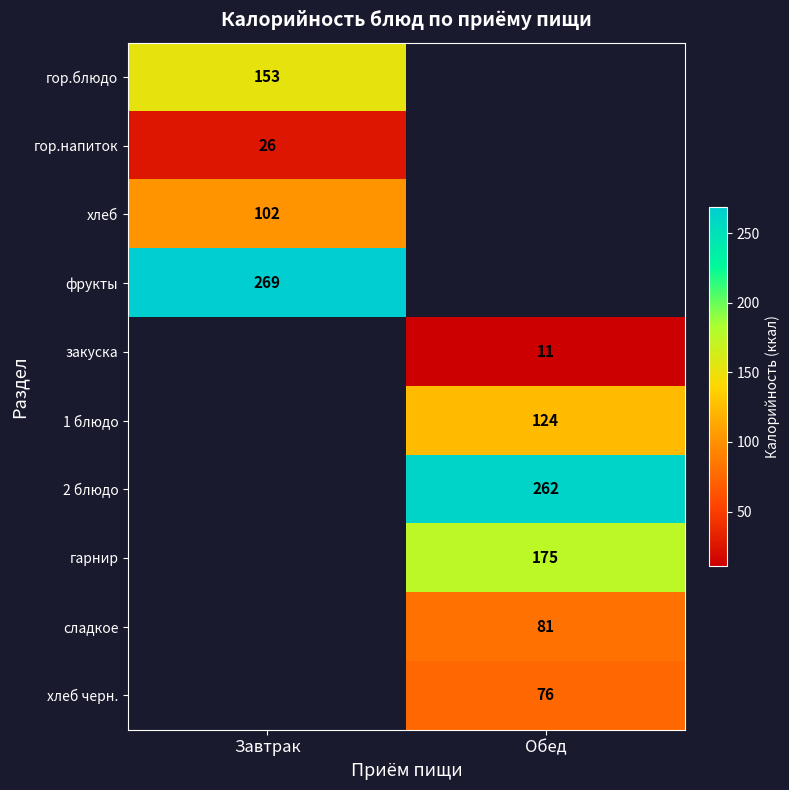

The гор.блюдо series shows 250.5 at Завтрак. True or false?

False